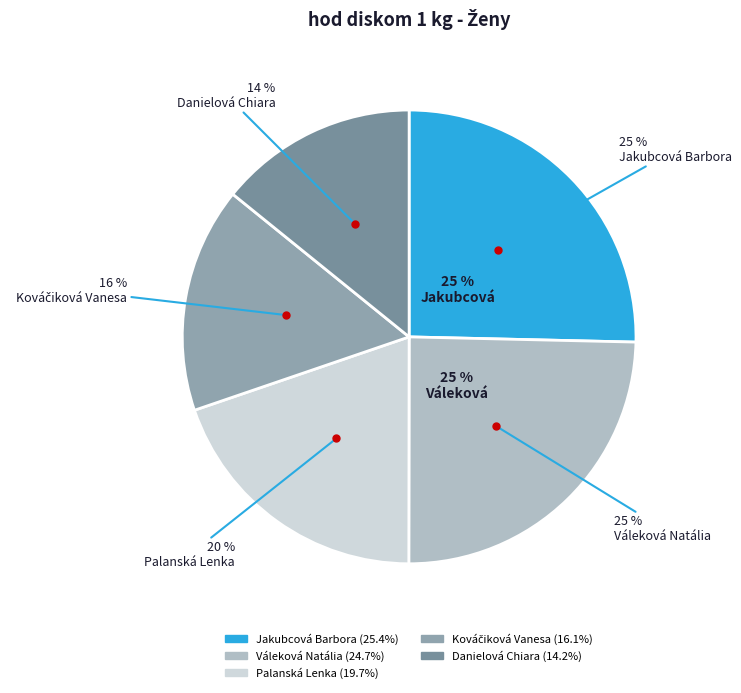

Which slice is the smallest?

Danielová Chiara